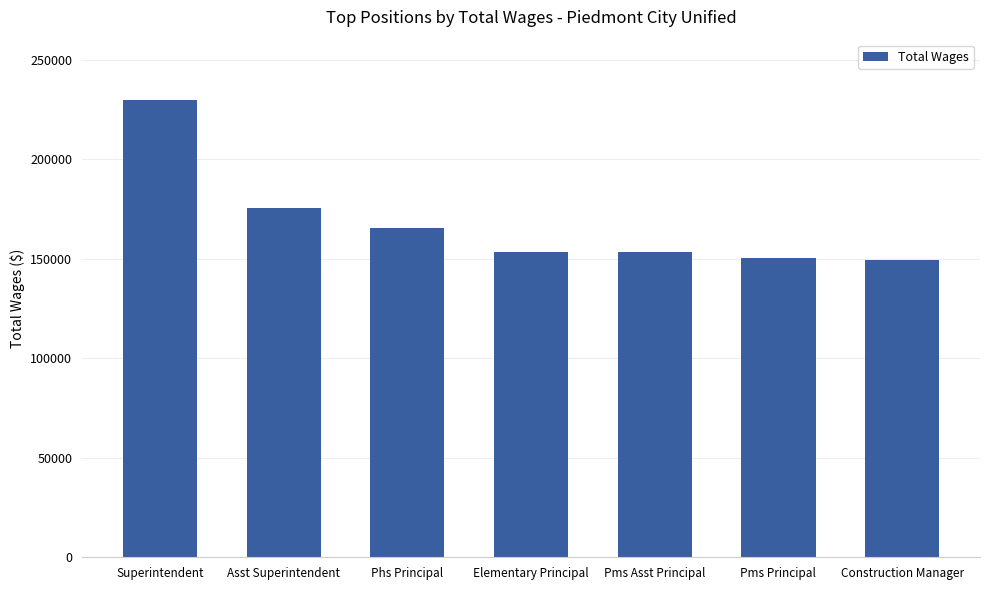

How many series are shown in this chart?

1